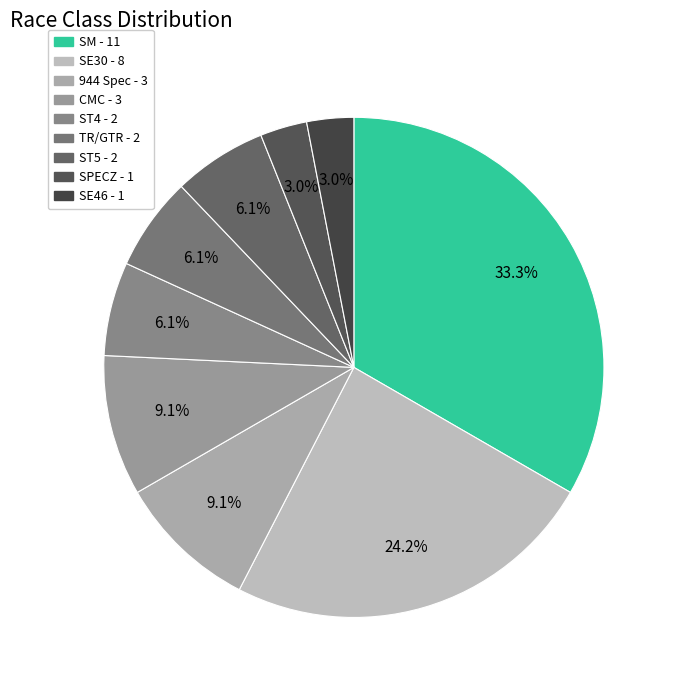

Which slice is the largest?

SM